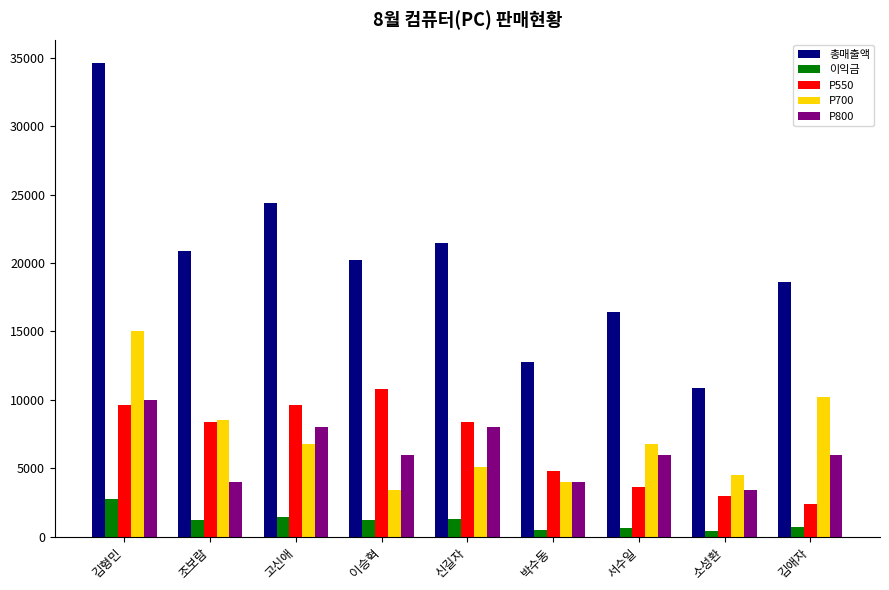

Between 고신애 and 이승혁, which series saw the biggest shift?

총매출액